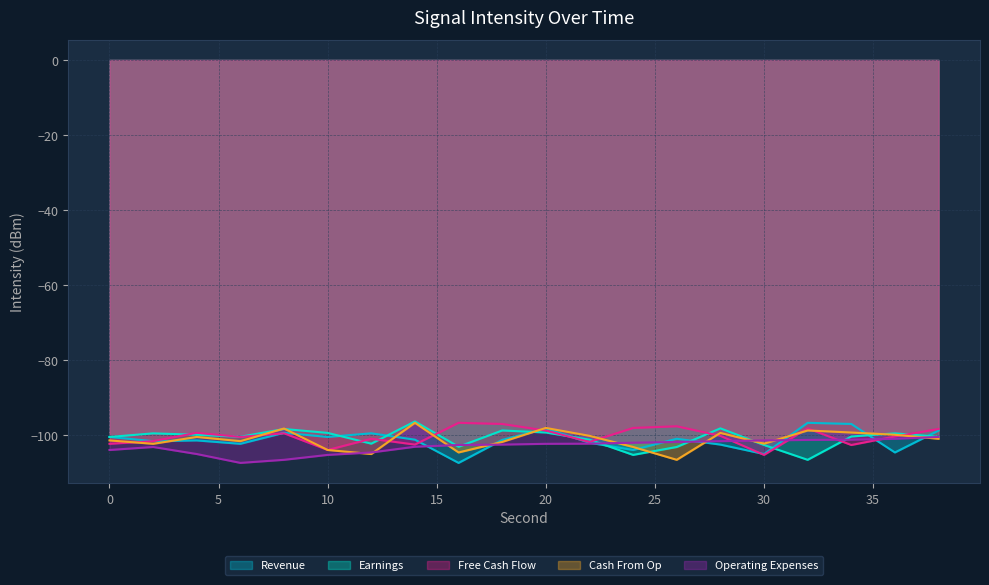

How many values in the Earnings series are below -100?

12